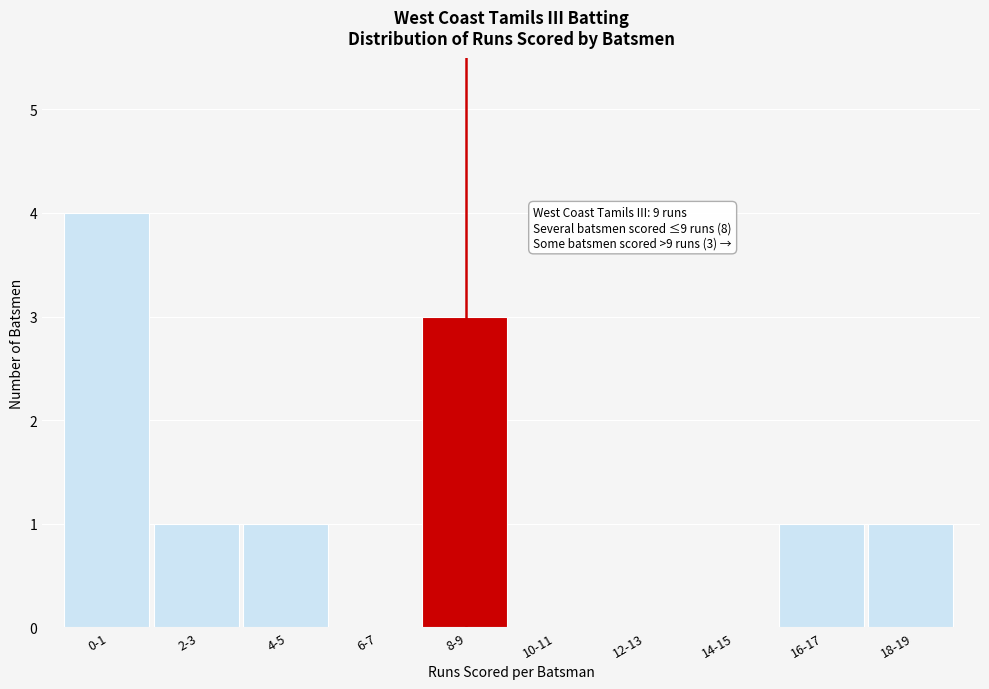

Reading left to right, list all the values displayed in this chart.

0-1=4	2-3=1	4-5=1	6-7=0	8-9=3	10-11=0	12-13=0	14-15=0	16-17=1	18-19=1